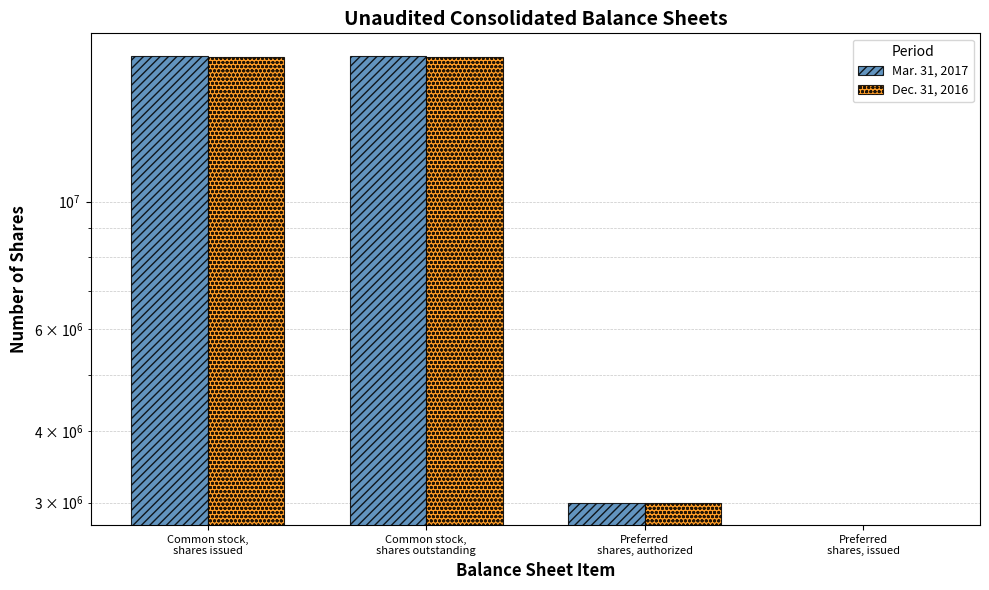

Rank the series by their average value, from lowest to highest.

Dec. 31, 2016, Mar. 31, 2017